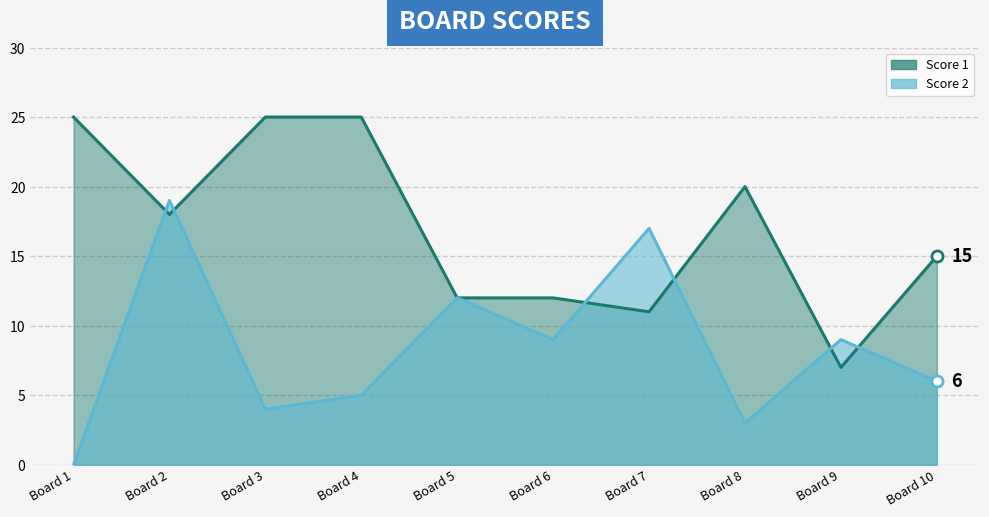

At which category does Score 1 reach its first local peak?

Board 8